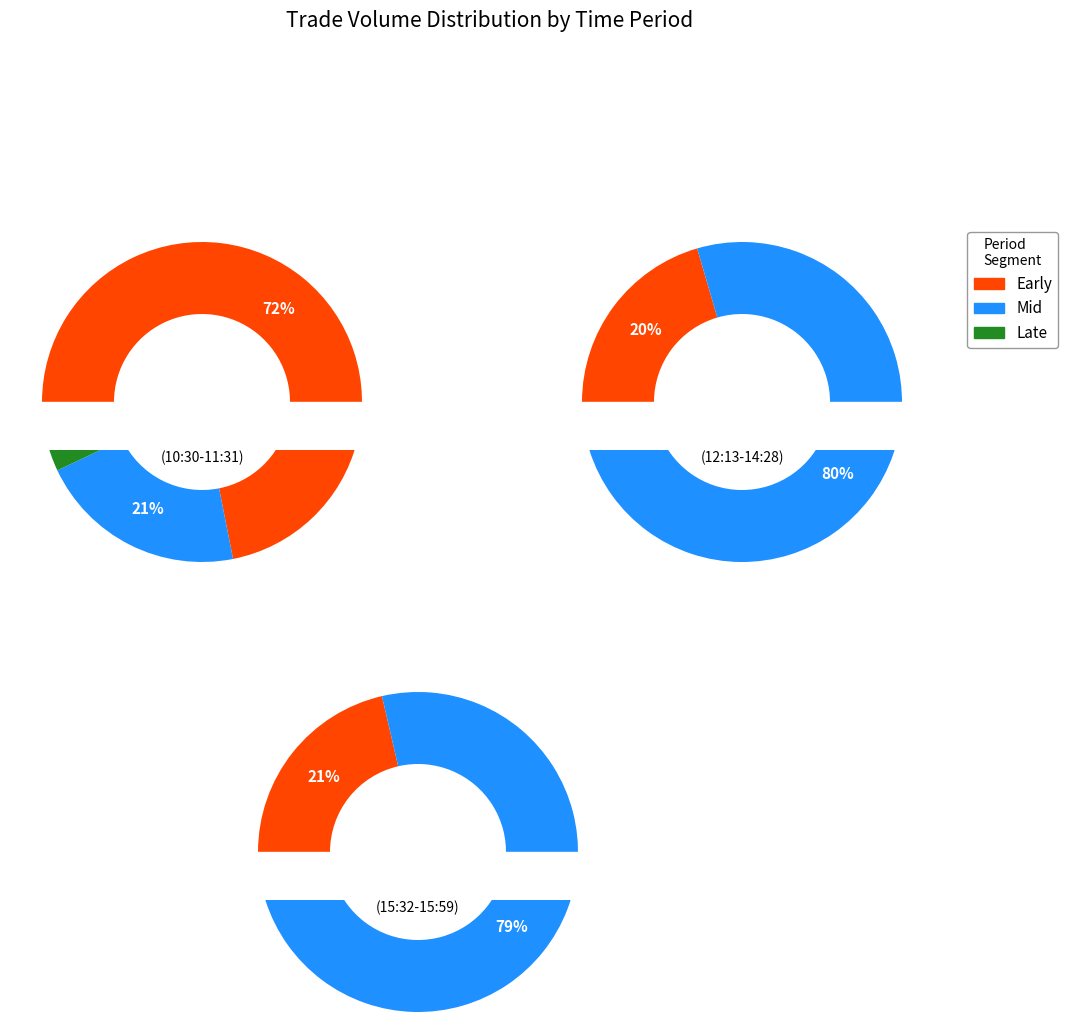

Is the sum of 14:28:34 and 11:19:44 greater than half?

No